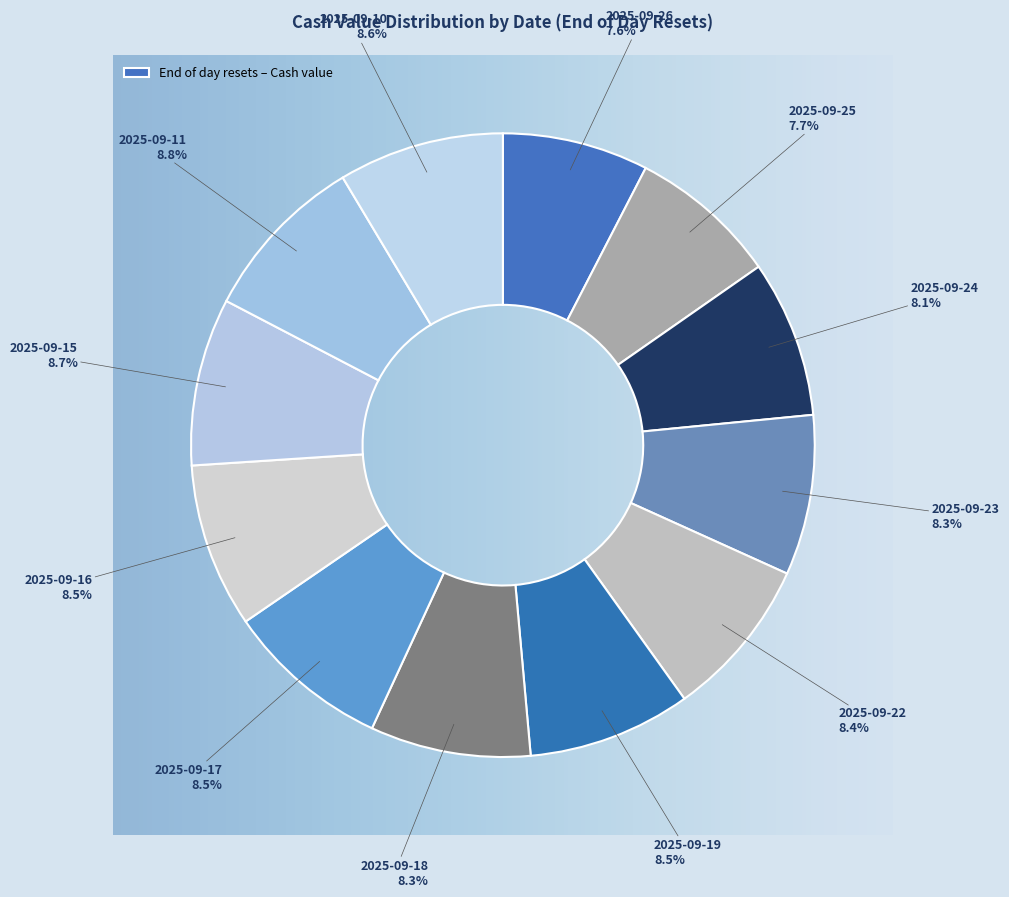

Count the number of slices in the pie.

12